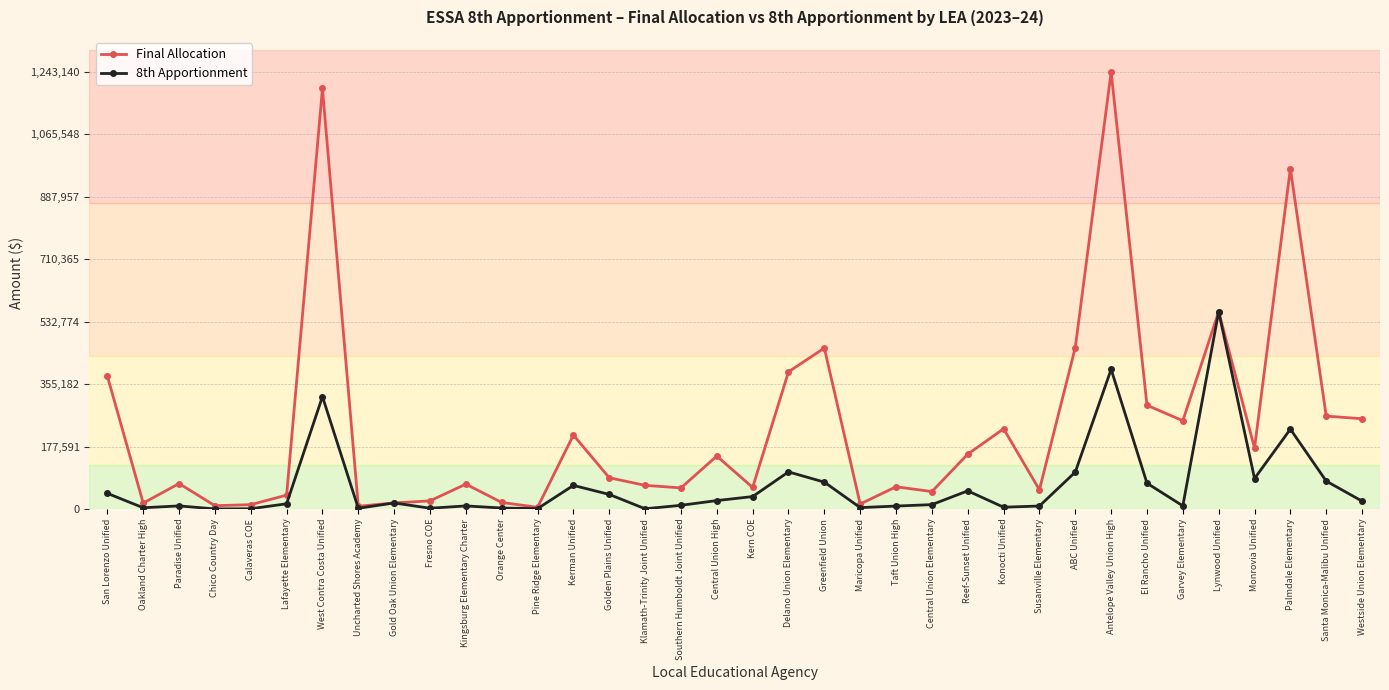

Where is the first local maximum for Final Allocation?

Paradise Unified